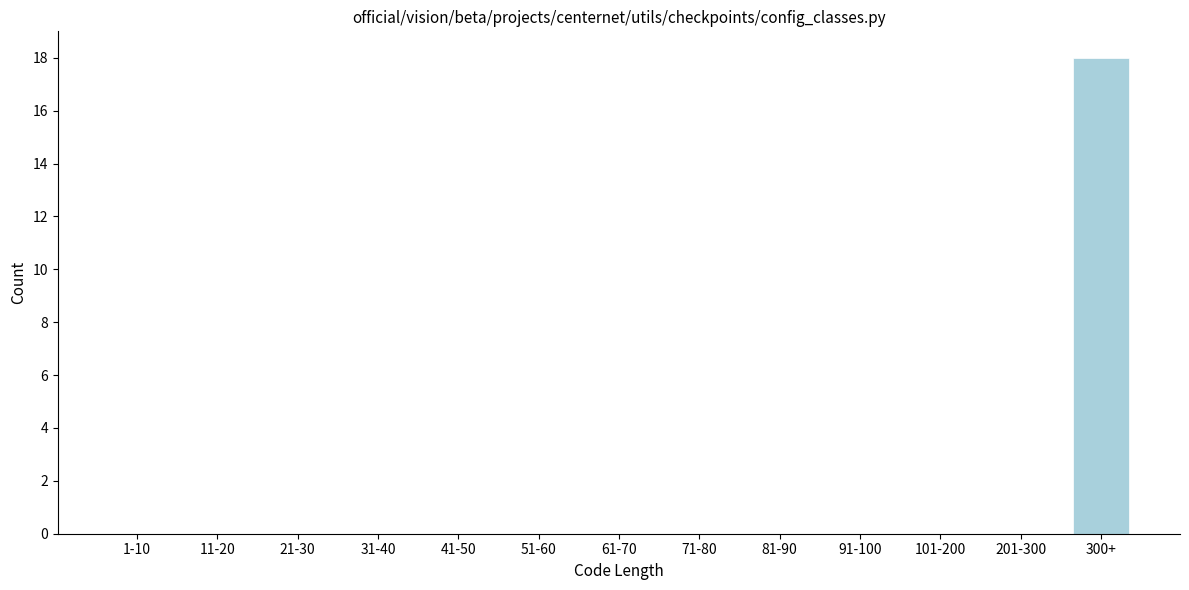

Reading left to right, what are all the values shown in this chart?

1-10=0	11-20=0	21-30=0	31-40=0	41-50=0	51-60=0	61-70=0	71-80=0	81-90=0	91-100=0	101-200=0	201-300=0	300+=18